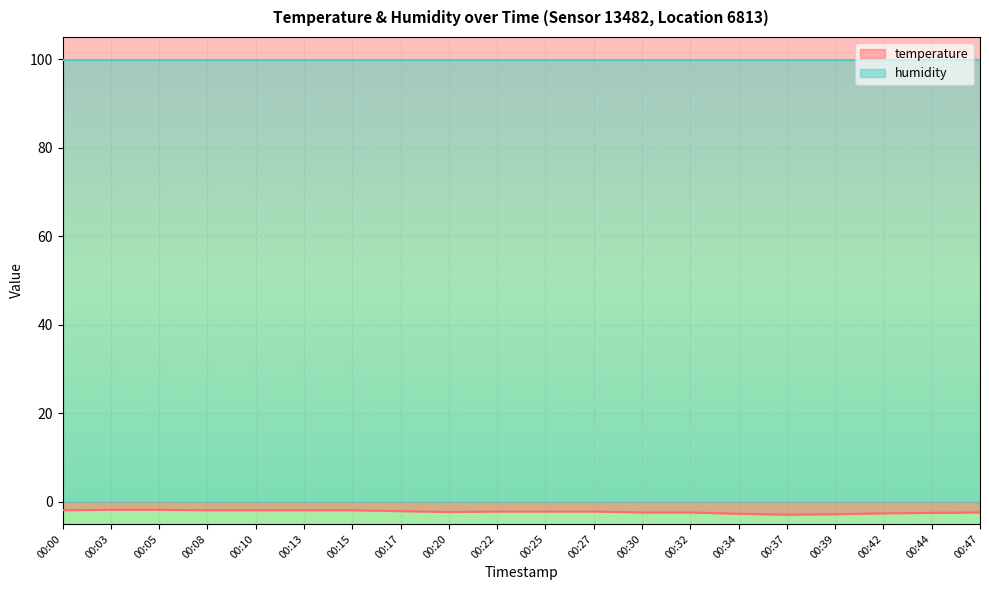

Is it true that the value at 00:03 is -0.9?

False